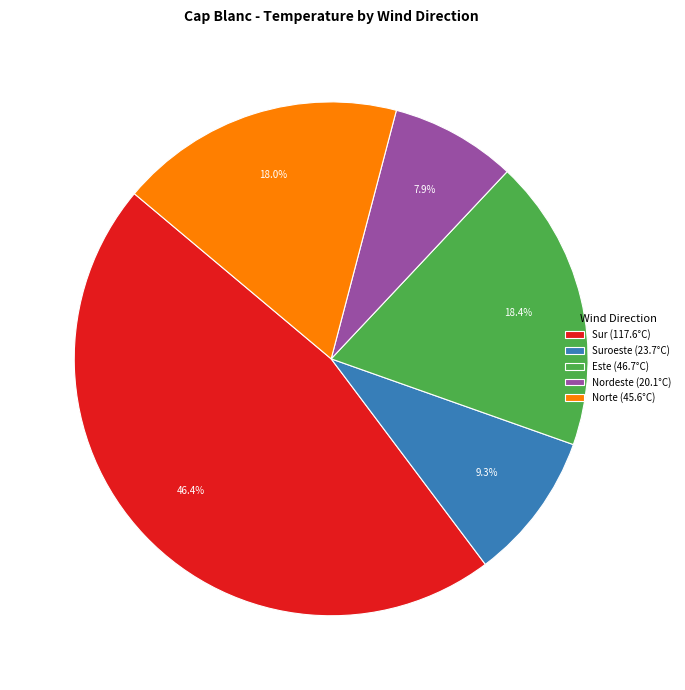

Does any single category account for the majority?

No